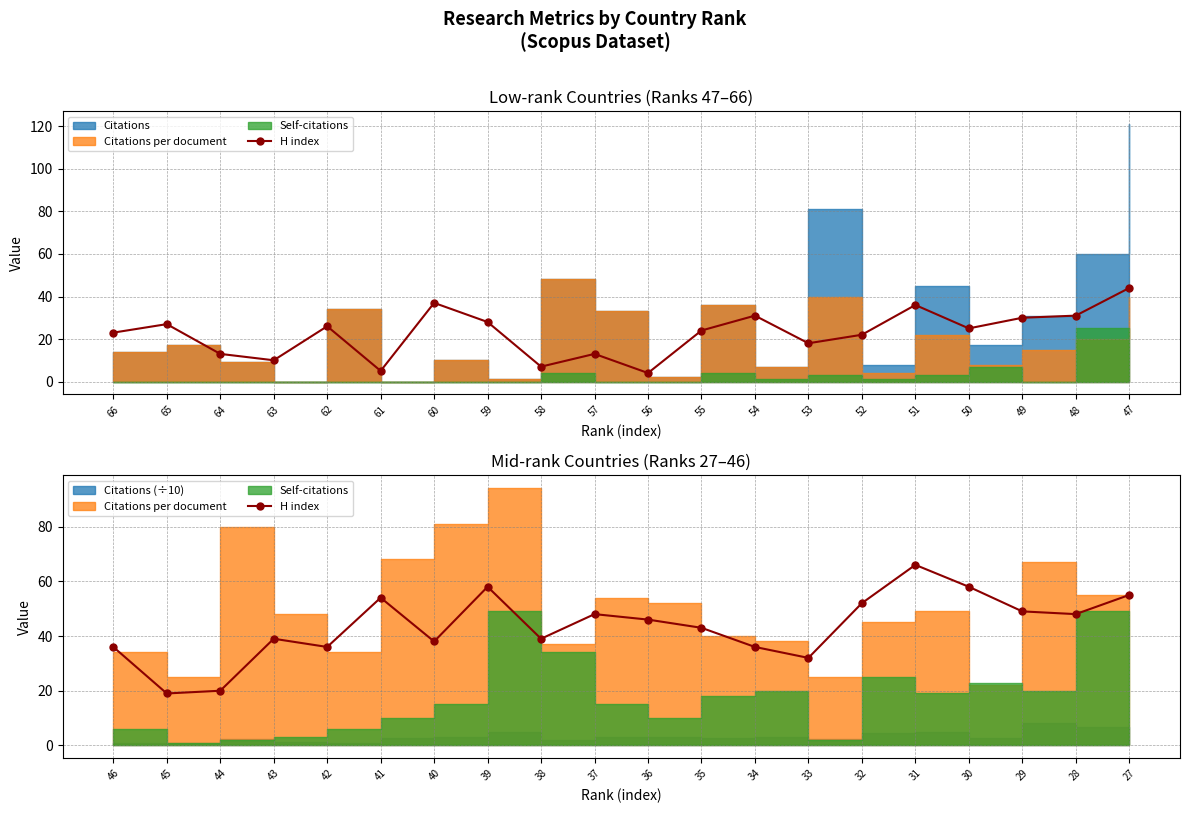

What is the change in value from 45 to 31?

+47